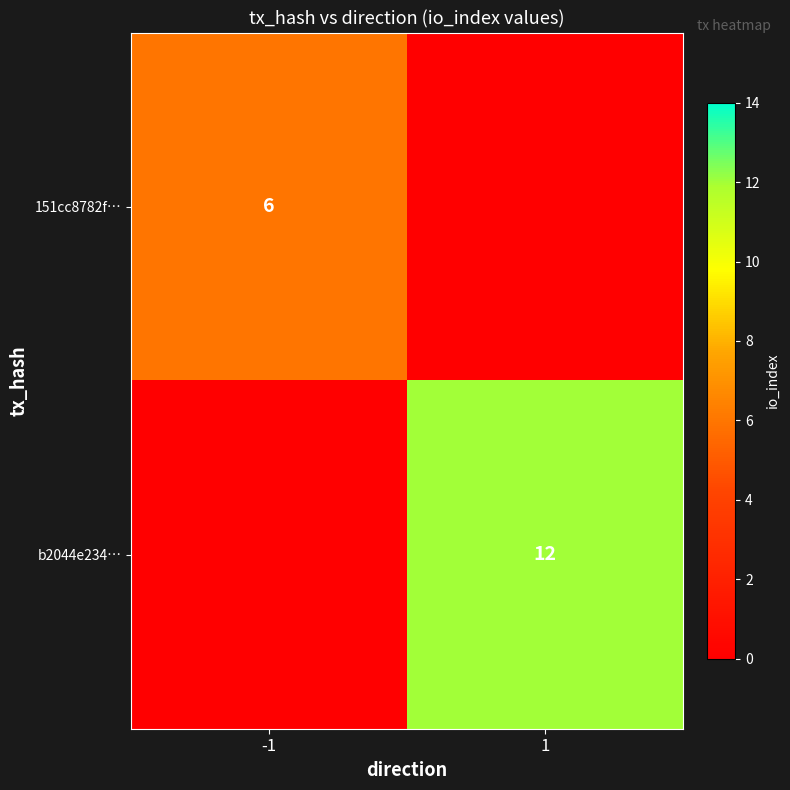

The 151cc8782f… series shows 6 at -1. True or false?

True